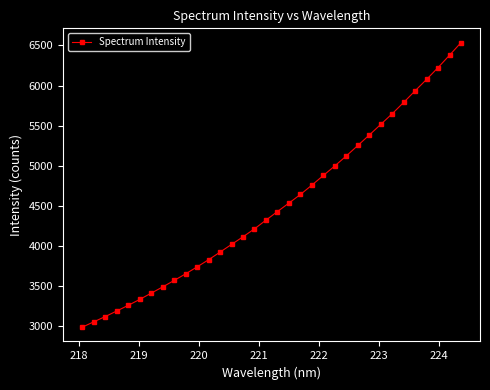

What is the value of the 18th point from the left?

4428.1